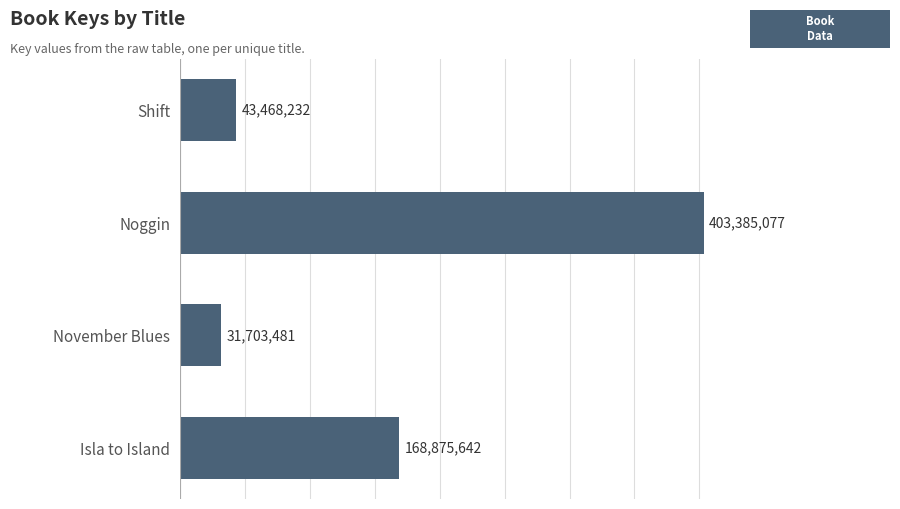

Reading bottom to top, list all the values displayed in this chart.

168875642	31703481	403385077	43468232